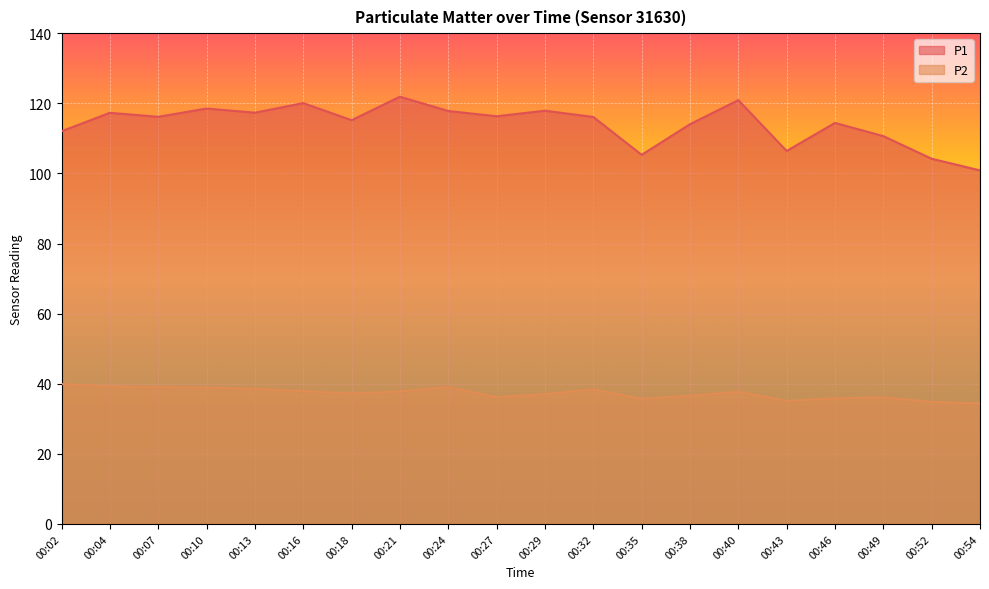

How many lines are shown in the chart?

2